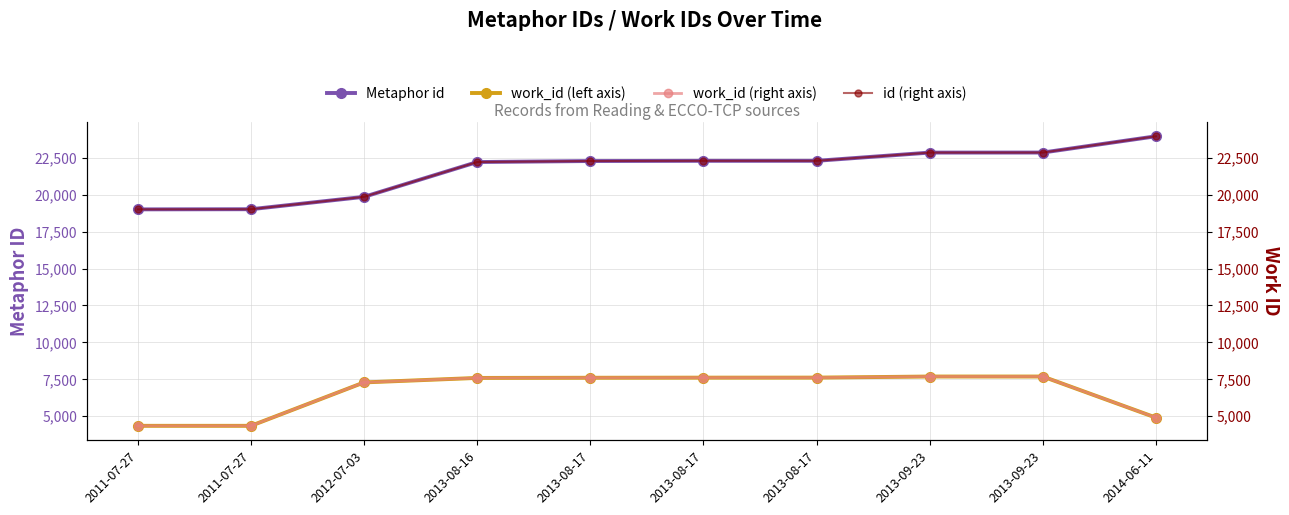

What is the spread (max minus min) of values at 2013-09-23?

15158